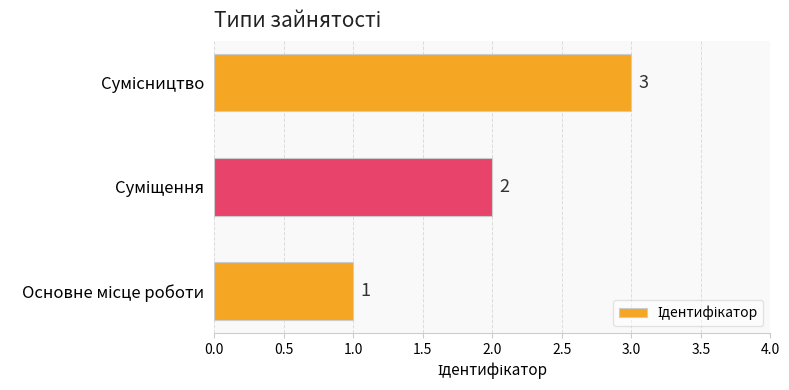

What is the greatest value displayed?

3